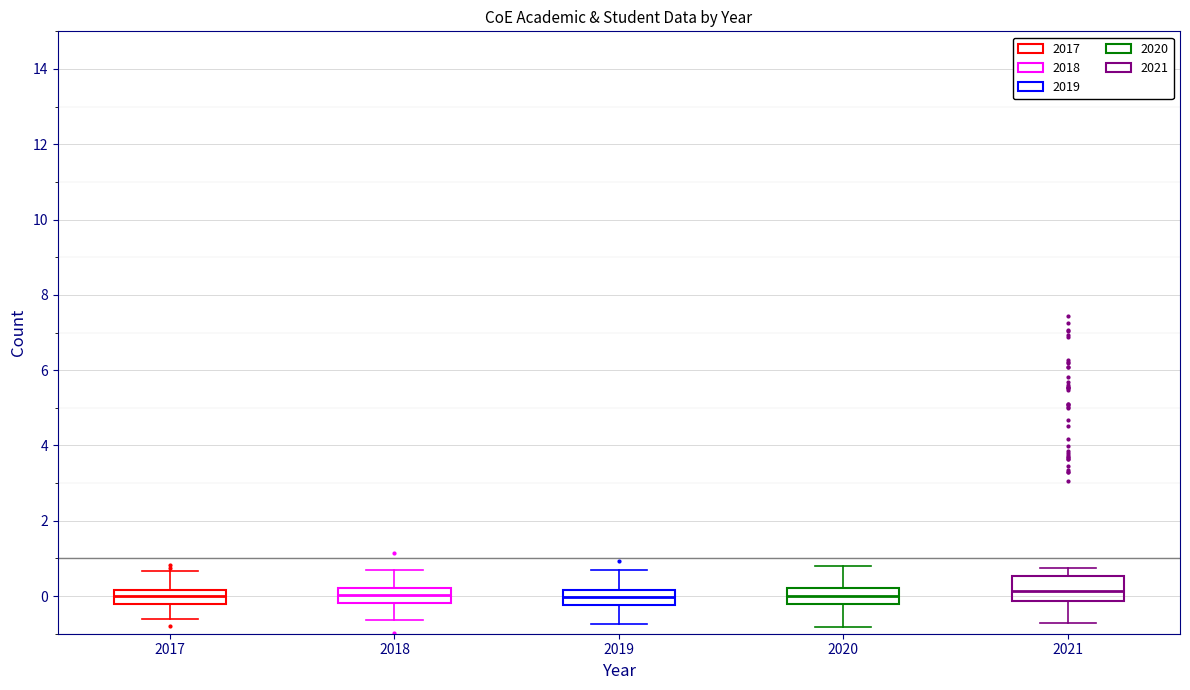

Reading left to right, transcribe this box plot: for each box, give where its median line is, the range the box spans, and where its two whiskers end, as read against the y-axis. The values are not printed on the chart, so give them approximately, as read against the axis.

2017: median 0.0, box -0.2 to 0.2, whiskers -0.6 to 0.6
2018: median 0.0, box -0.2 to 0.2, whiskers -0.6 to 0.6
2019: median 0.0, box -0.2 to 0.2, whiskers -0.8 to 0.6
2020: median 0.0, box -0.2 to 0.2, whiskers -0.8 to 0.8
2021: median 0.2, box -0.2 to 0.6, whiskers -0.8 to 0.8